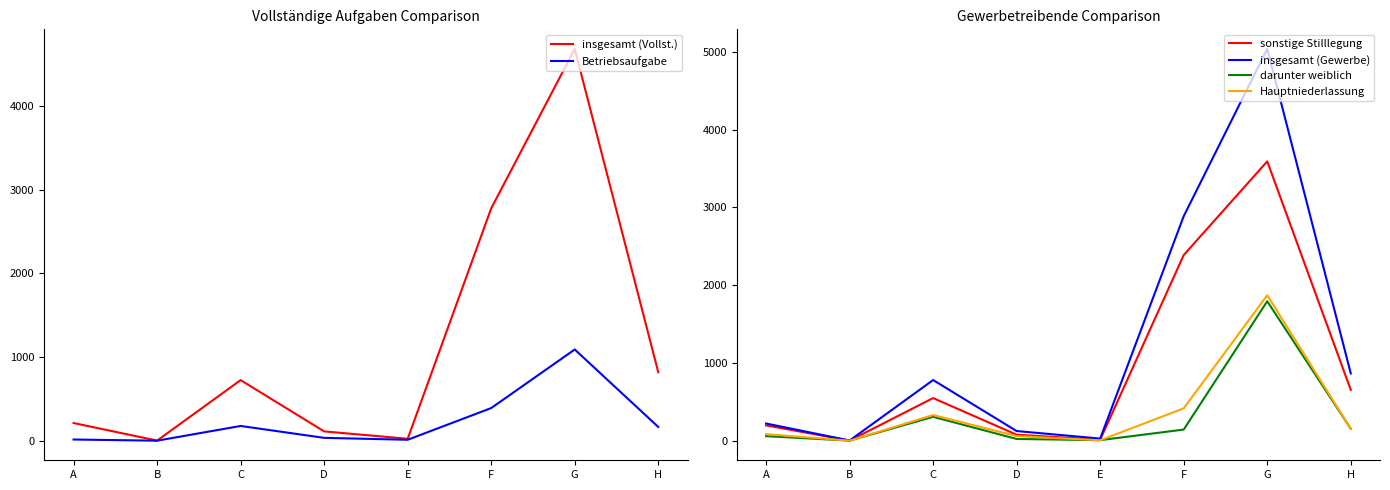

True or false: insgesamt (Gewerbe) has a value of 27 at E.

True